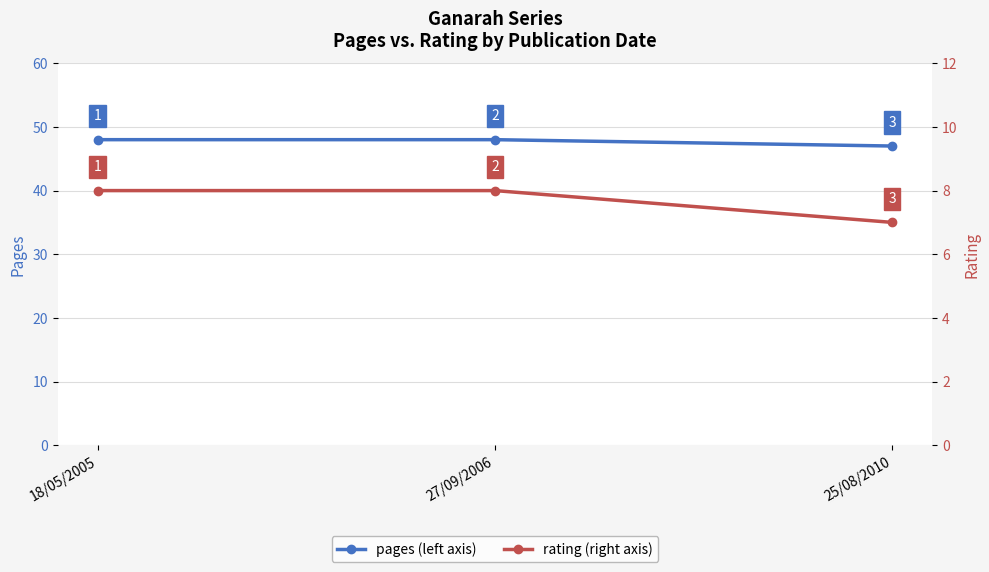

True or false: rating has a value of 7 at 25/08/2010.

True